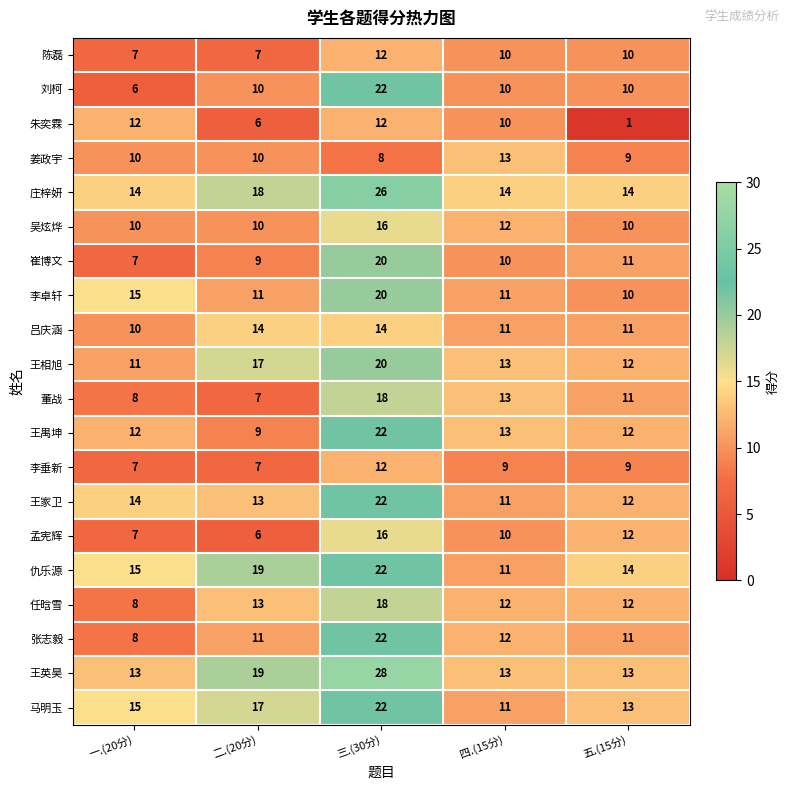

The 王相旭 series shows 13 at 四.(15分). True or false?

True